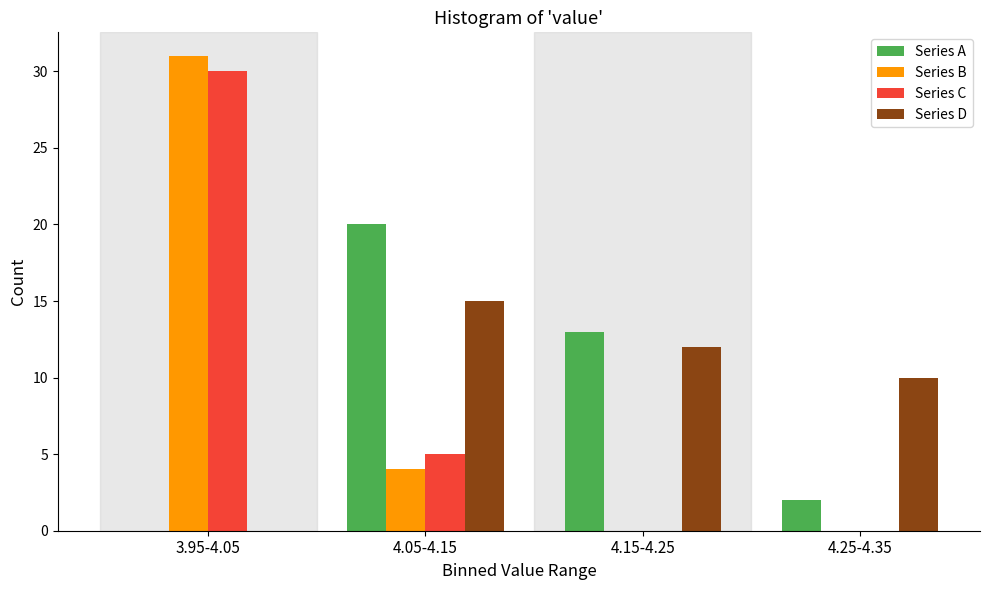

Reading left to right, extract all data points from this chart.

Series A: 3.95-4.05=0	4.05-4.15=20	4.15-4.25=13	4.25-4.35=2
Series B: 3.95-4.05=31	4.05-4.15=4	4.15-4.25=0	4.25-4.35=0
Series C: 3.95-4.05=30	4.05-4.15=5	4.15-4.25=0	4.25-4.35=0
Series D: 3.95-4.05=0	4.05-4.15=15	4.15-4.25=12	4.25-4.35=10